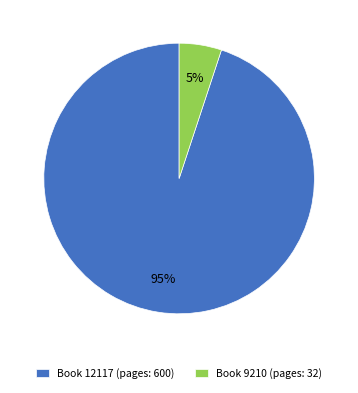

How many slices are in this pie chart?

2